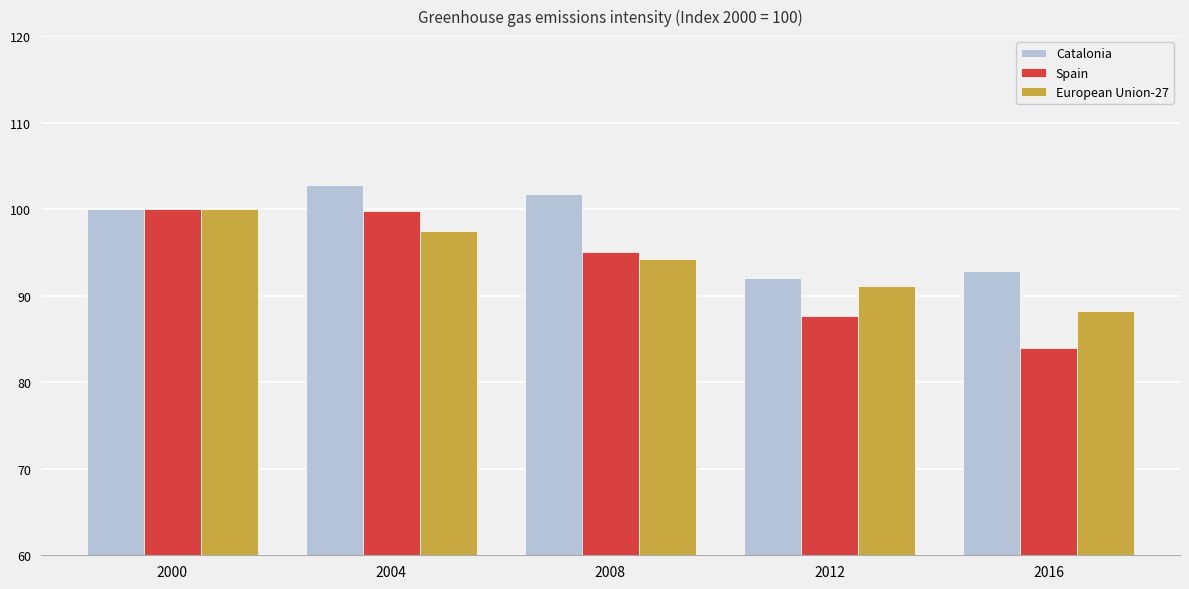

Read the European Union-27 value at 2000.

100.0